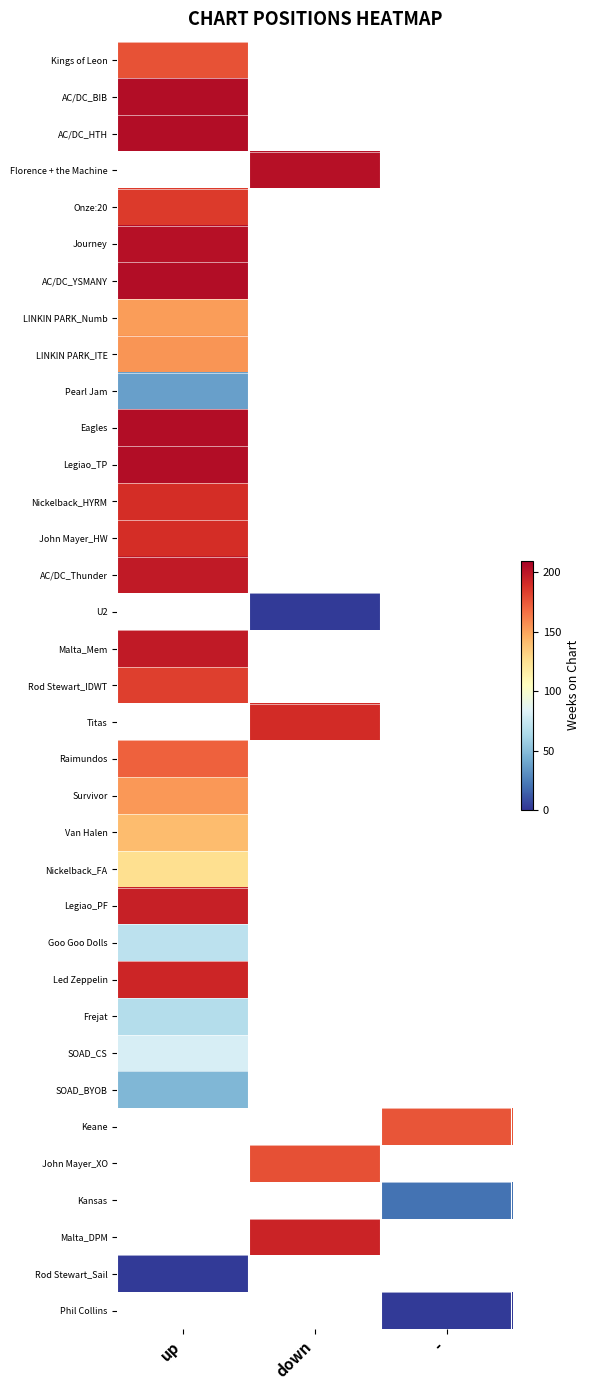

Is the value of Pearl Jam at - greater than the value of John Mayer_HW at -?

No